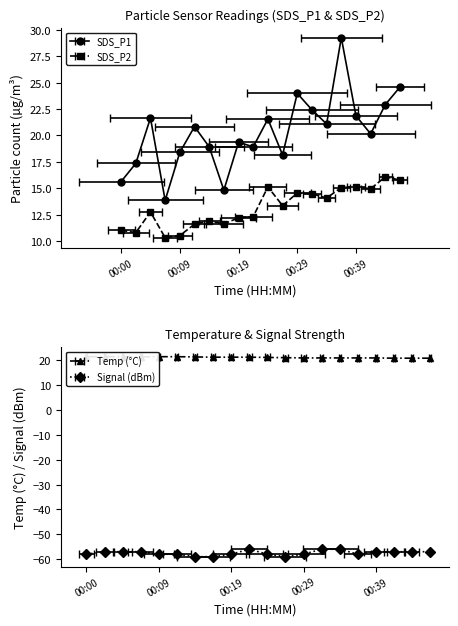

What is the value of the Temp point at the 16th from the left?

21.0